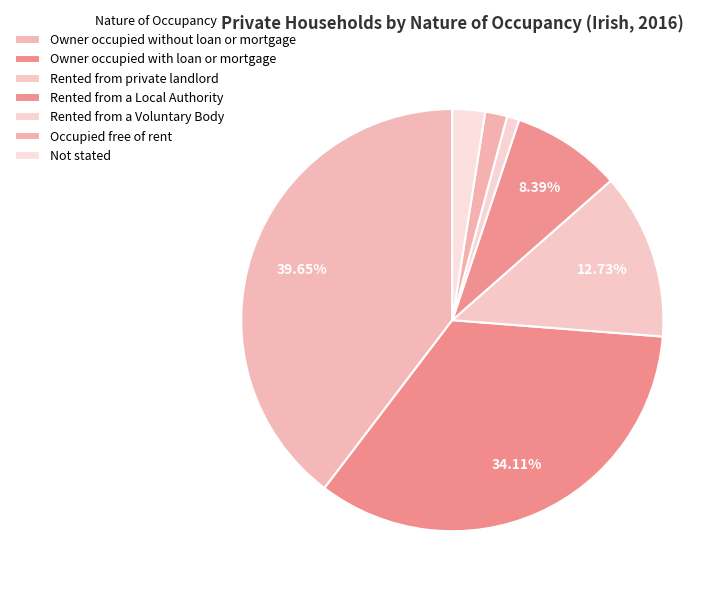

What is the smallest slice in the pie chart?

Rented from a Voluntary Body